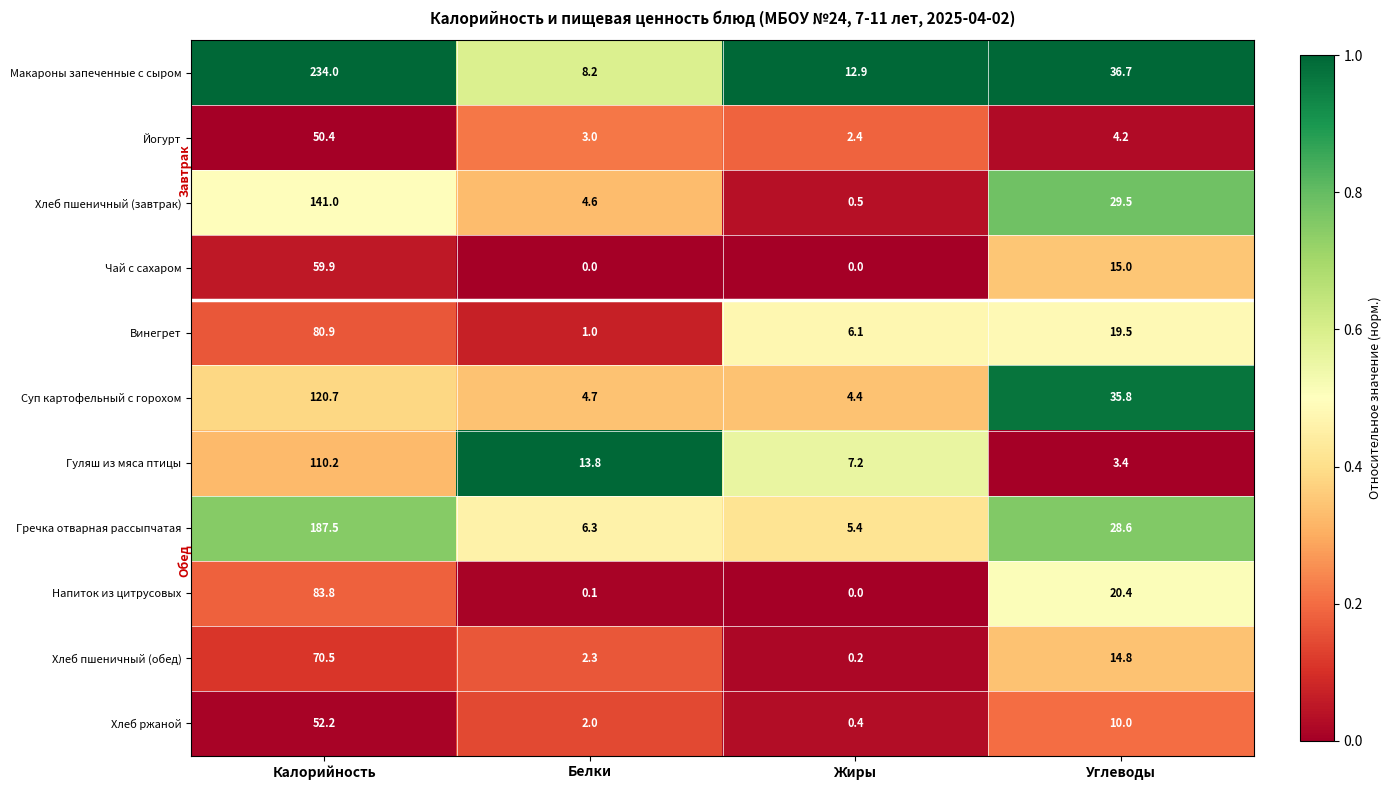

Rank the series by their maximum value, from lowest to highest.

Йогурт, Хлеб ржаной, Чай с сахаром, Хлеб пшеничный (обед), Винегрет, Напиток из цитрусовых, Гуляш из мяса птицы, Суп картофельный с горохом, Хлеб пшеничный (завтрак), Гречка отварная рассыпчатая, Макароны запеченные с сыром